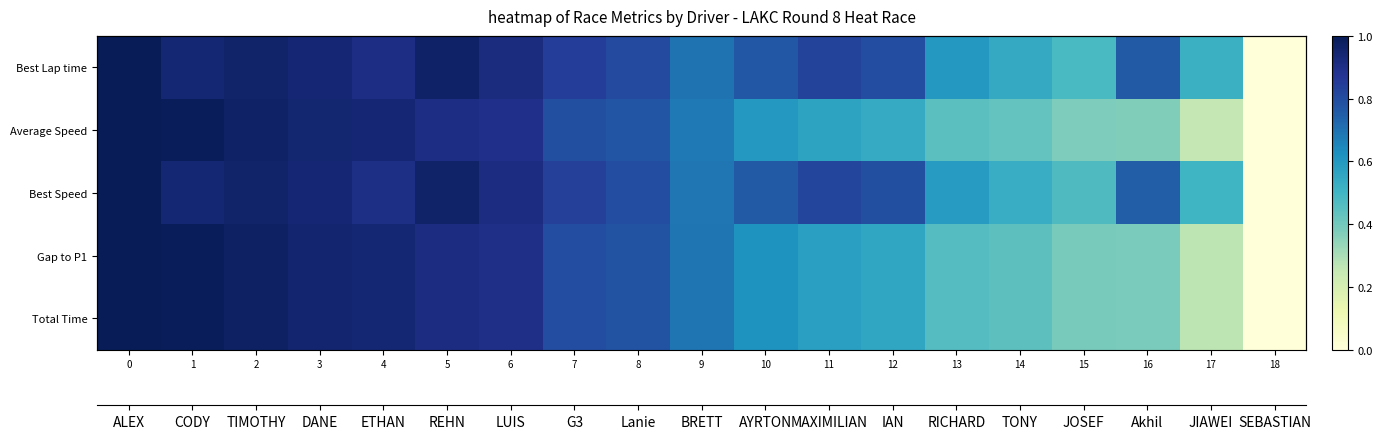

List the series in order of their peak value, lowest first.

row_0, row_1, row_2, row_3, row_4